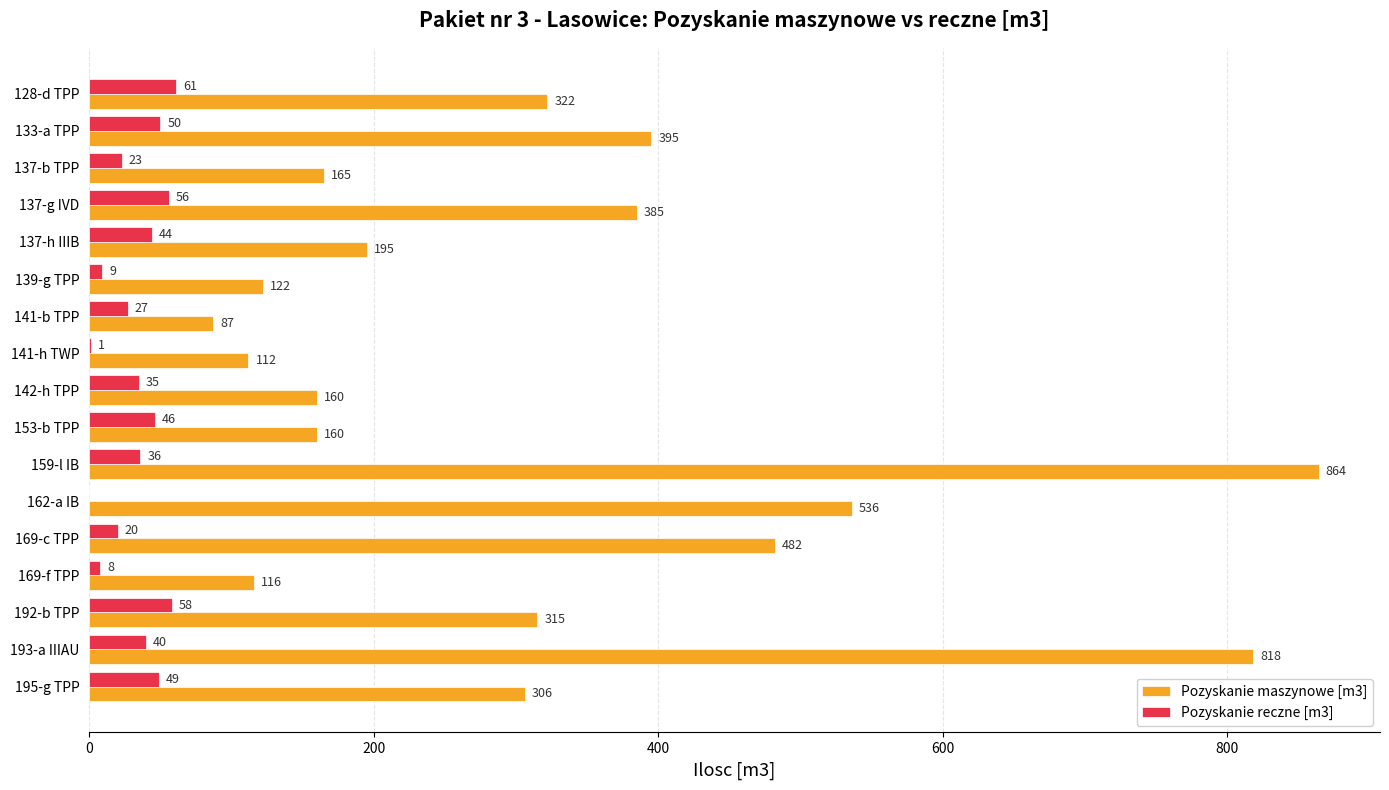

Is the value of Pozyskanie maszynowe [m3] at 195-g TPP greater than the value of Pozyskanie reczne [m3] at 137-h IIIB?

Yes